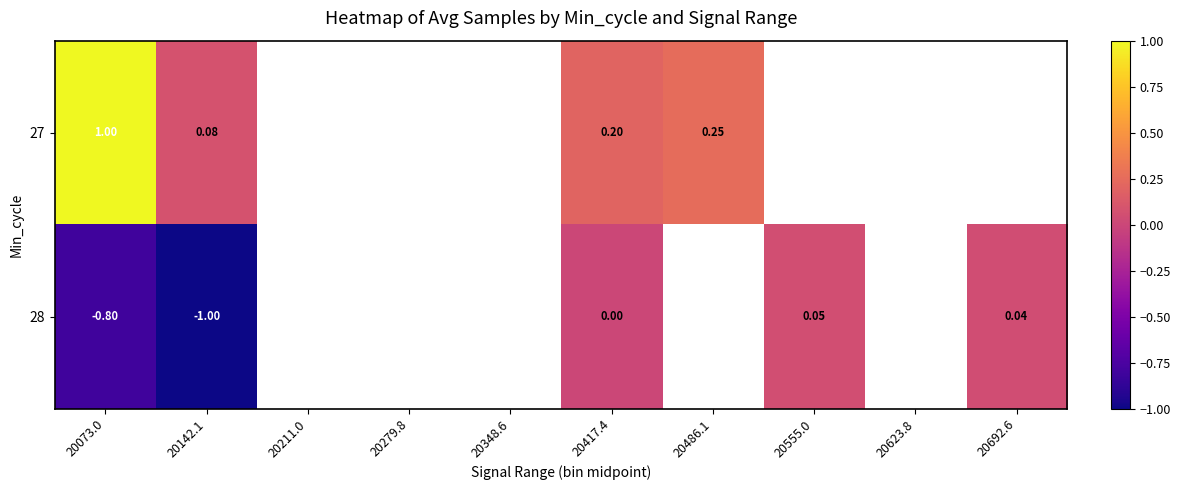

Is it true that 27 equals 0.2 at 20417.4?

True